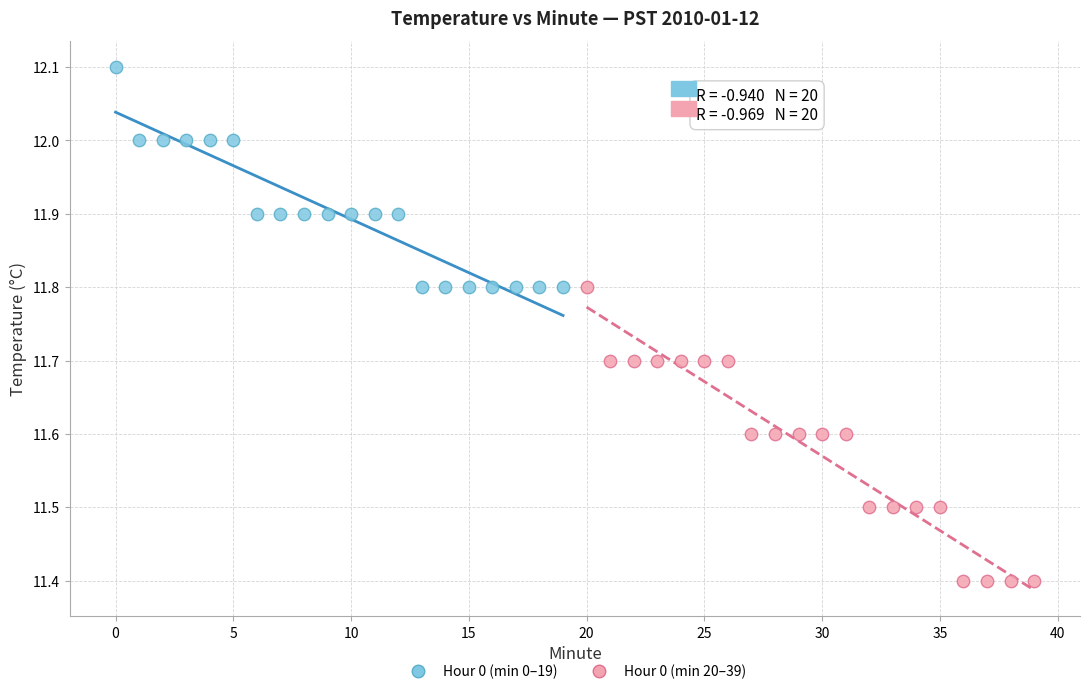

Which series contains the lowest Y value?

Hour 0 (min 20–39)